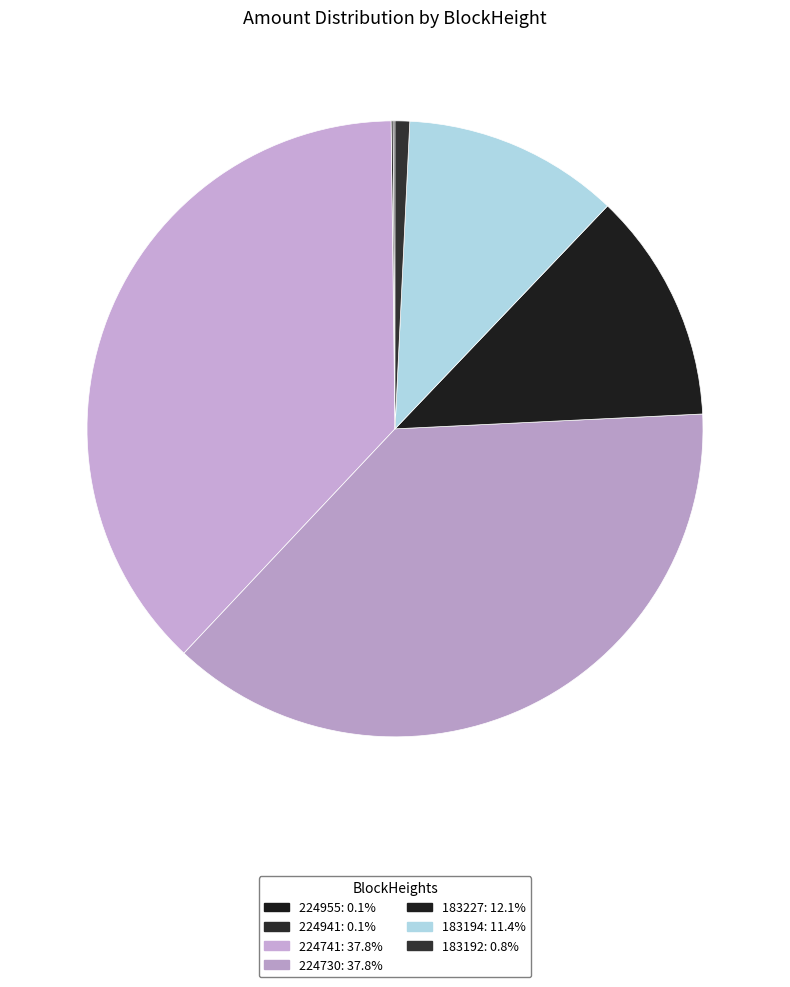

To the nearest percent, what is the difference between the 183192 and 224955 slice percentages?

1%